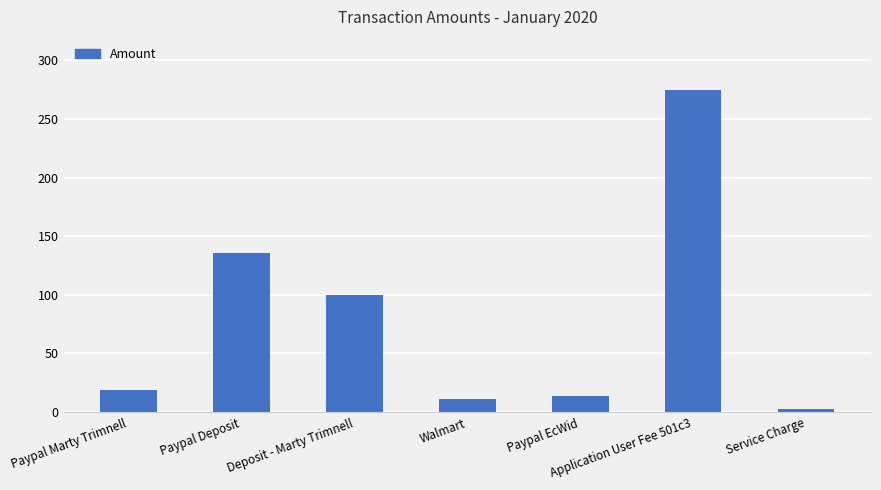

Which label corresponds to the smallest value in the chart?

Service Charge